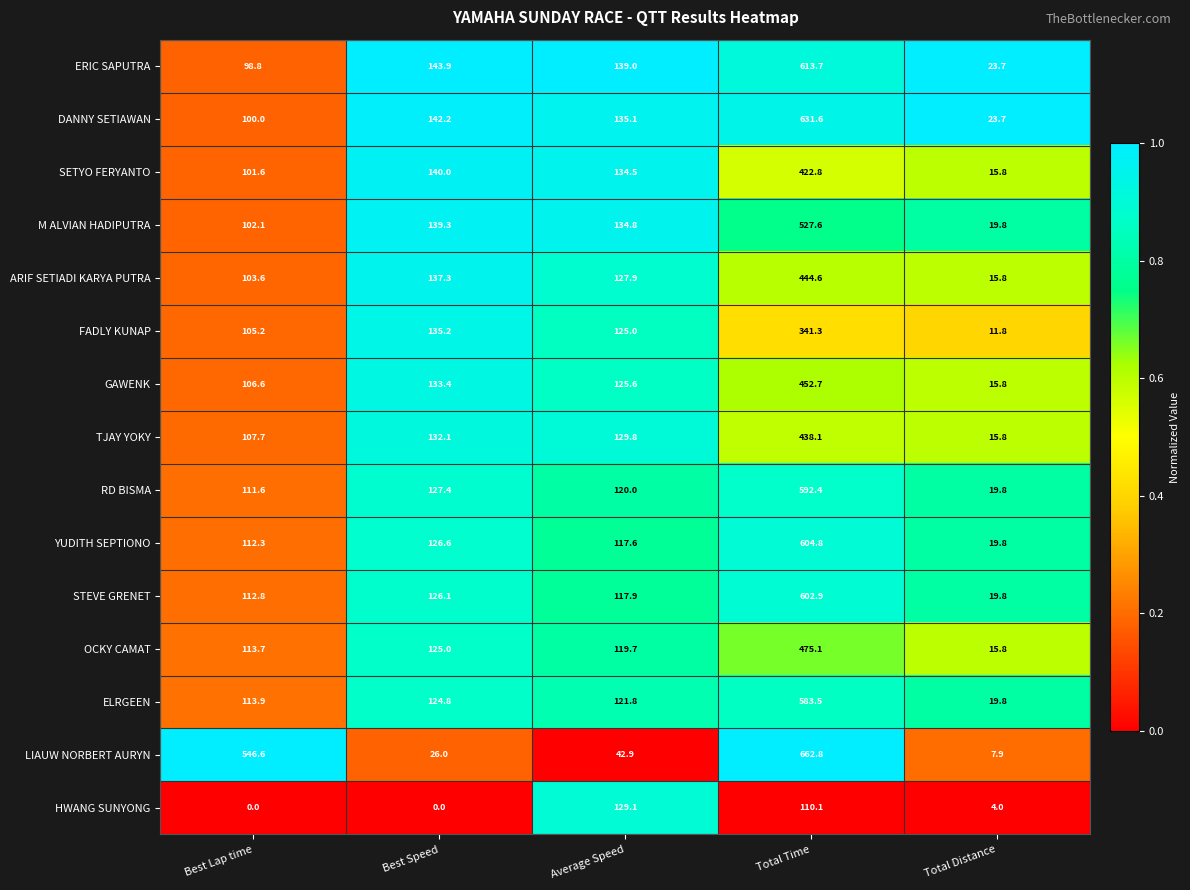

Rank the series by their maximum value, from highest to lowest.

LIAUW NORBERT AURYN, DANNY SETIAWAN, ERIC SAPUTRA, YUDITH SEPTIONO, STEVE GRENET, RD BISMA, ELRGEEN, M ALVIAN HADIPUTRA, OCKY CAMAT, GAWENK, ARIF SETIADI KARYA PUTRA, TJAY YOKY, SETYO FERYANTO, FADLY KUNAP, HWANG SUNYONG